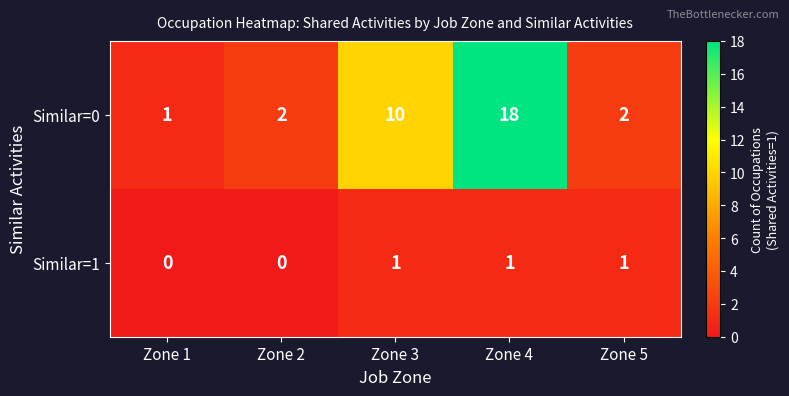

How many series are shown in this chart?

2